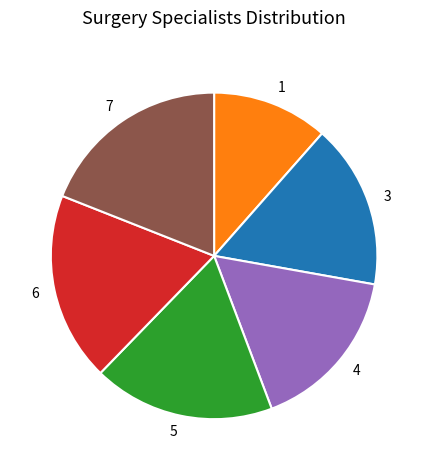

What is the ratio of the value at 5 to the value at 7?

0.9